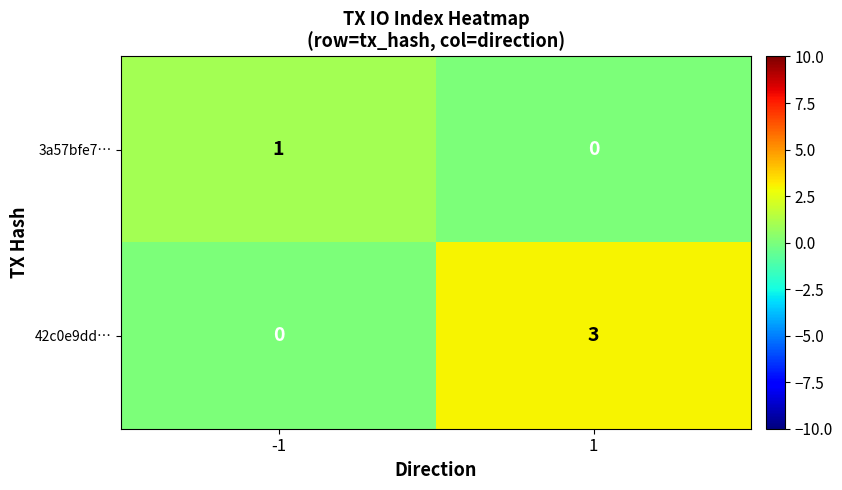

Which series has the largest range (max minus min)?

42c0e9dd…